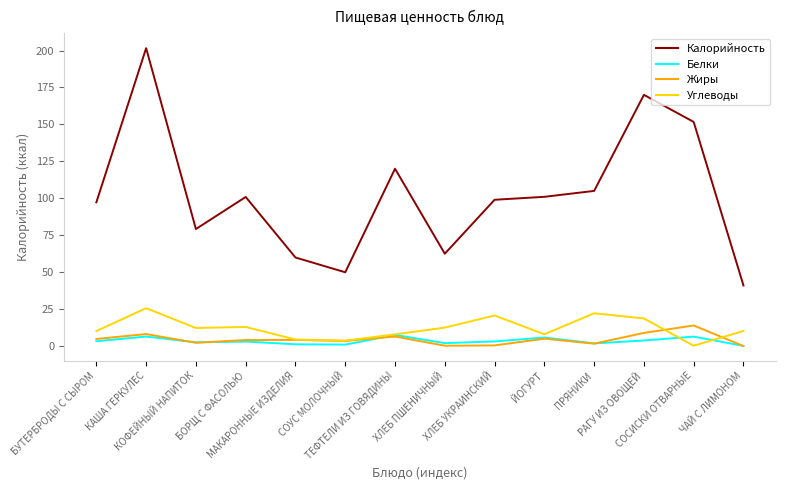

What is the difference between the maximum and minimum values in the Углеводы series?

25.4